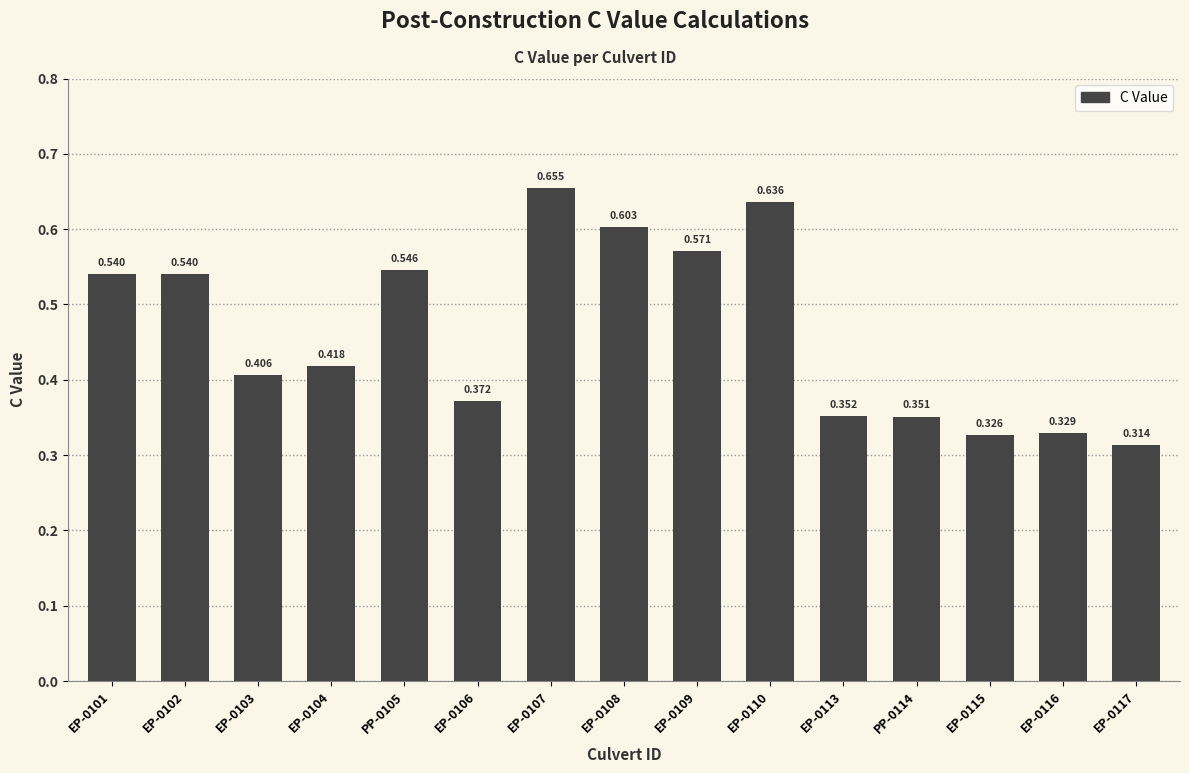

The value at EP-0116 is 0.3. True or false?

True